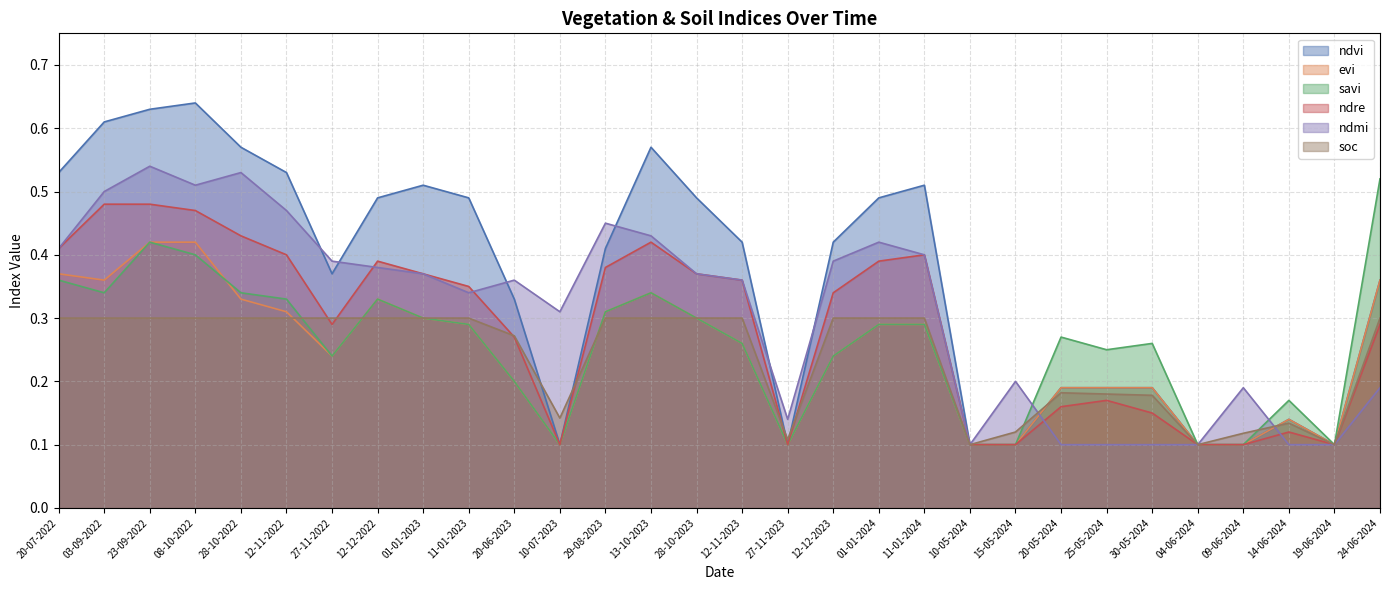

Which has a higher value, 19-06-2024 or 01-01-2024?

01-01-2024